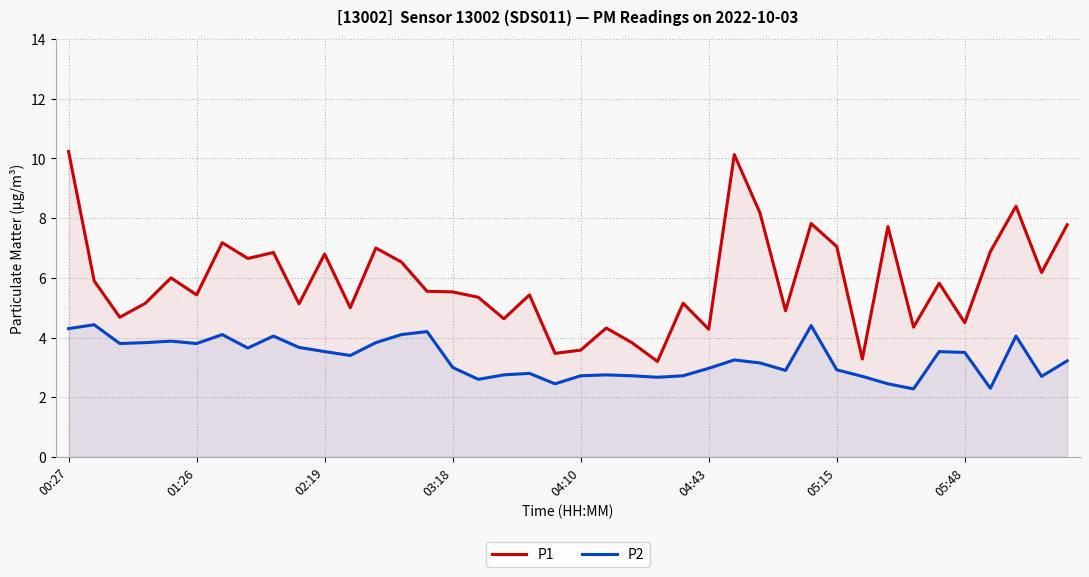

What is the total value across all series at 12?

10.8